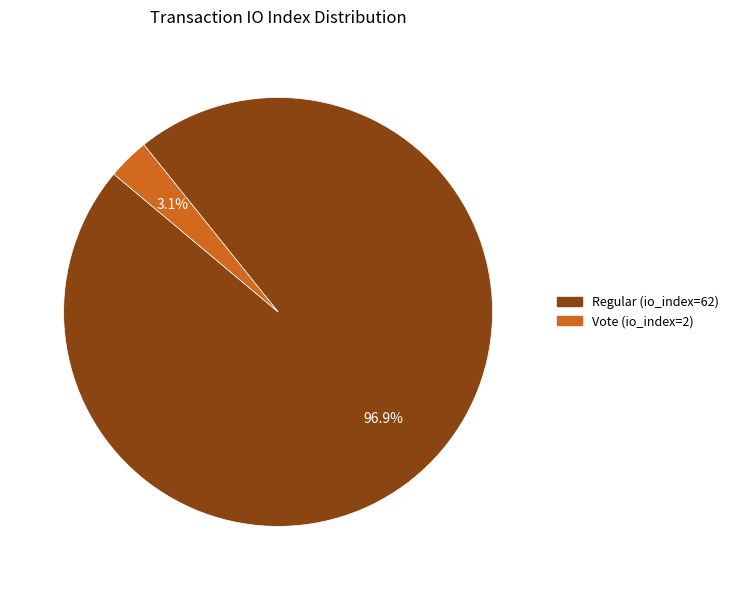

What is the largest slice in the pie chart?

Regular (io_index=62)